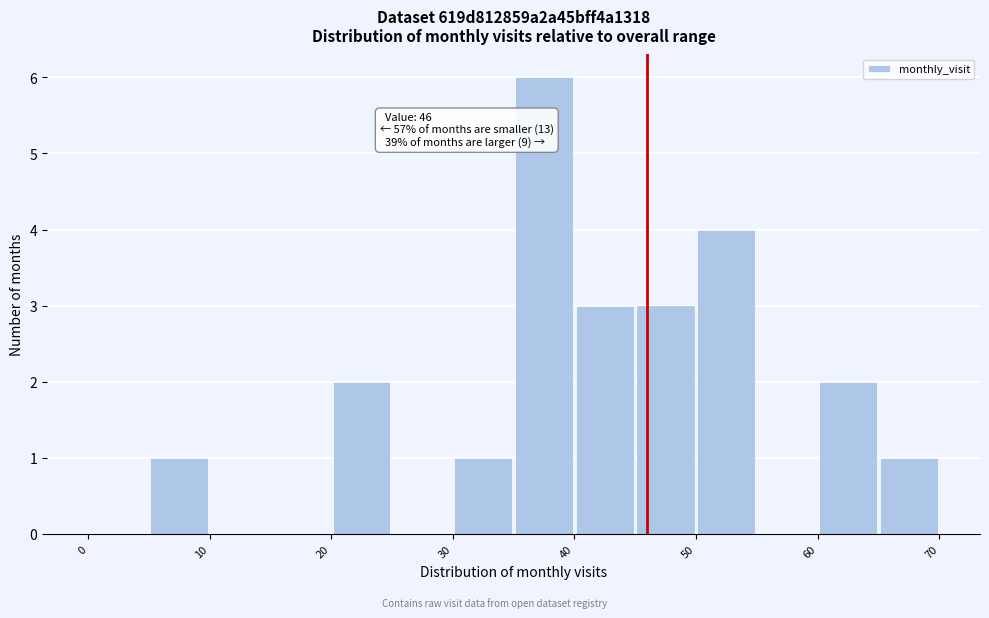

Over which range of the x-axis is the bar tallest?

35 to 40